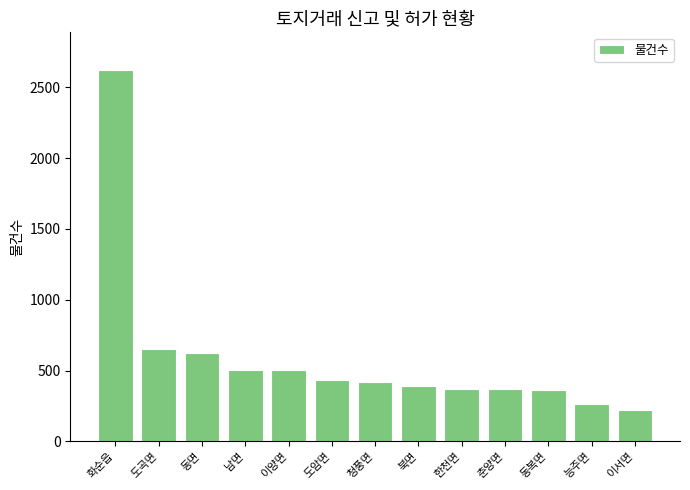

What is the difference between the values at 능주면 and 동면?

360